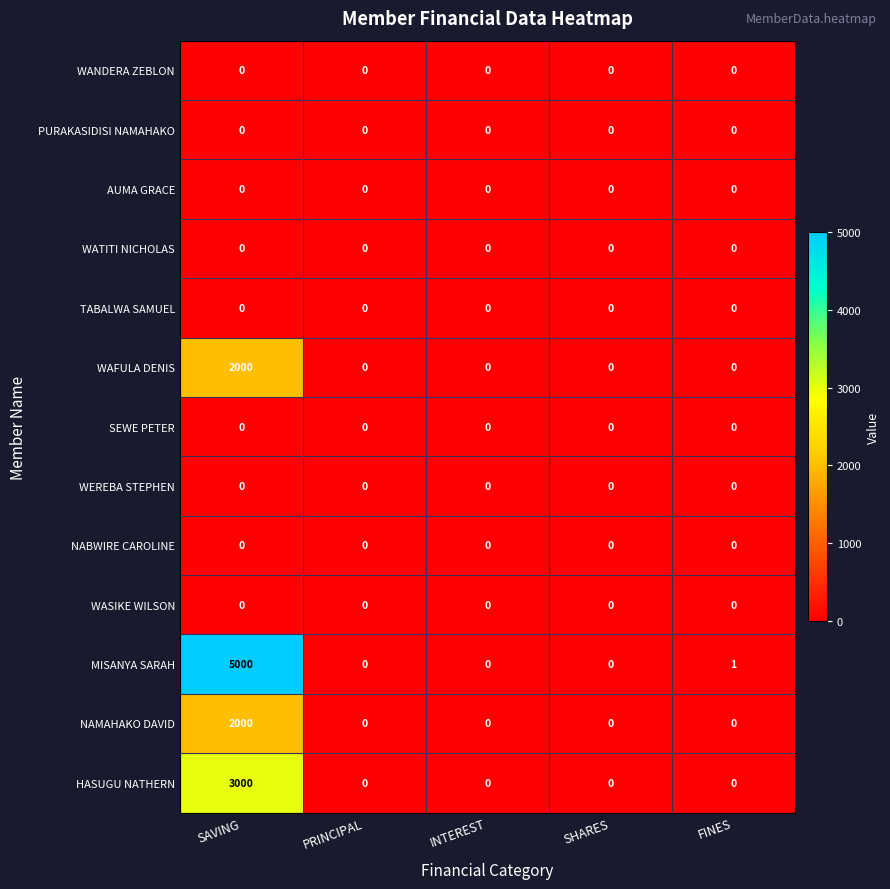

Which category has the highest value in the HASUGU NATHERN series?

SAVING